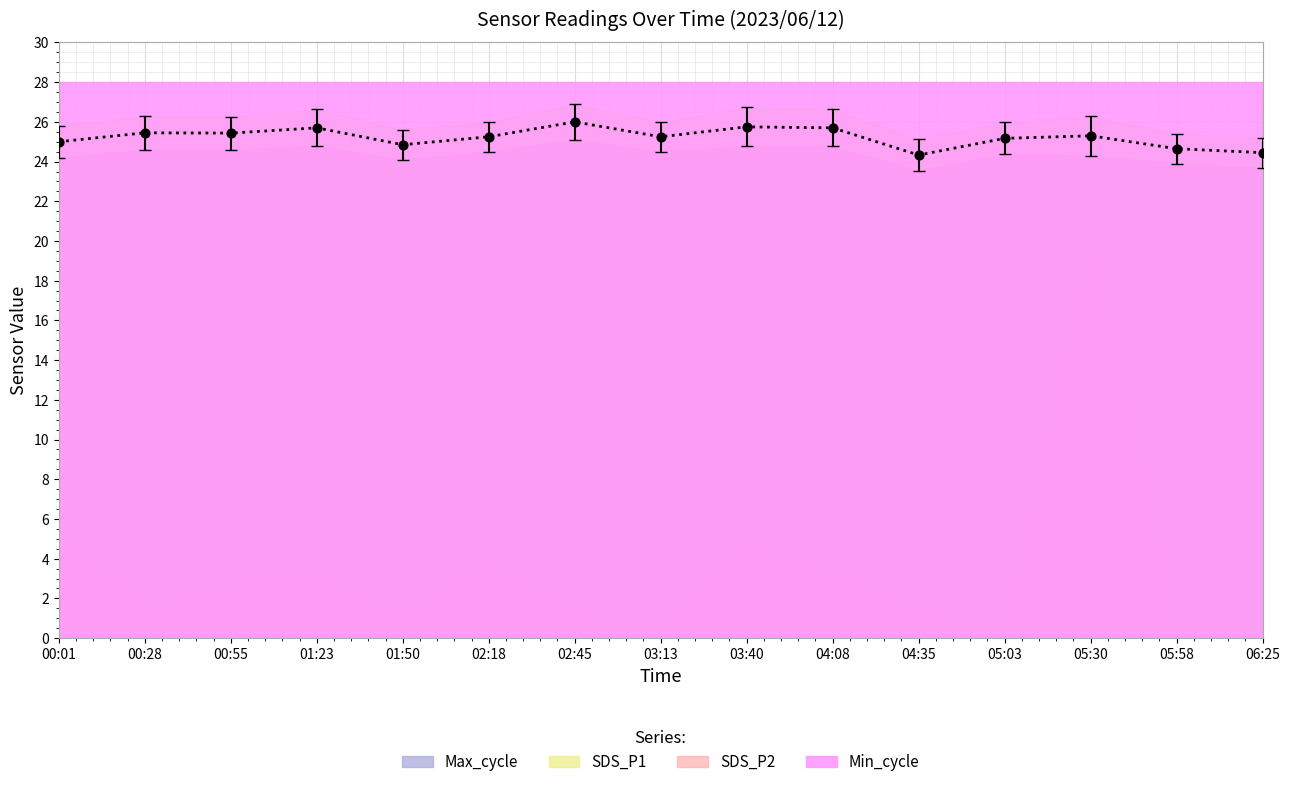

Which series reaches the minimum Y coordinate?

SDS_P2